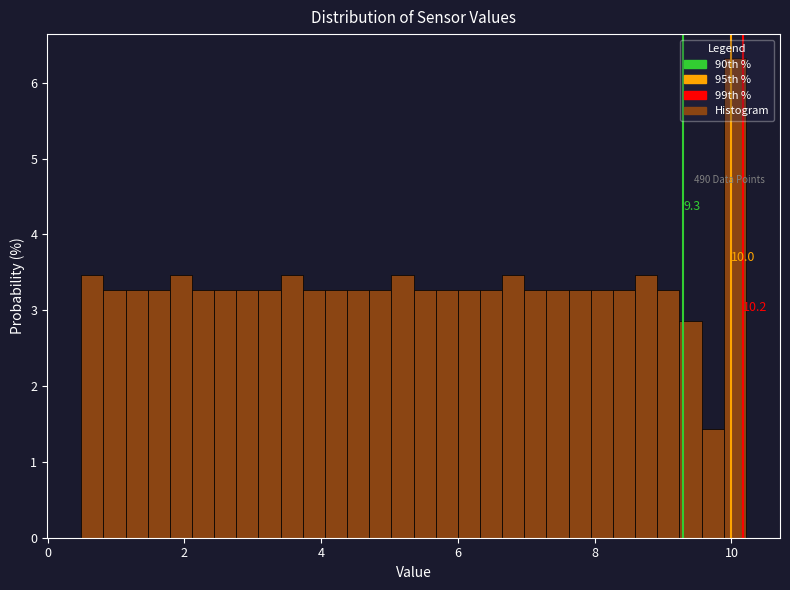

Read against the x-axis, roughly where is the centre of the tallest bar?

10.0